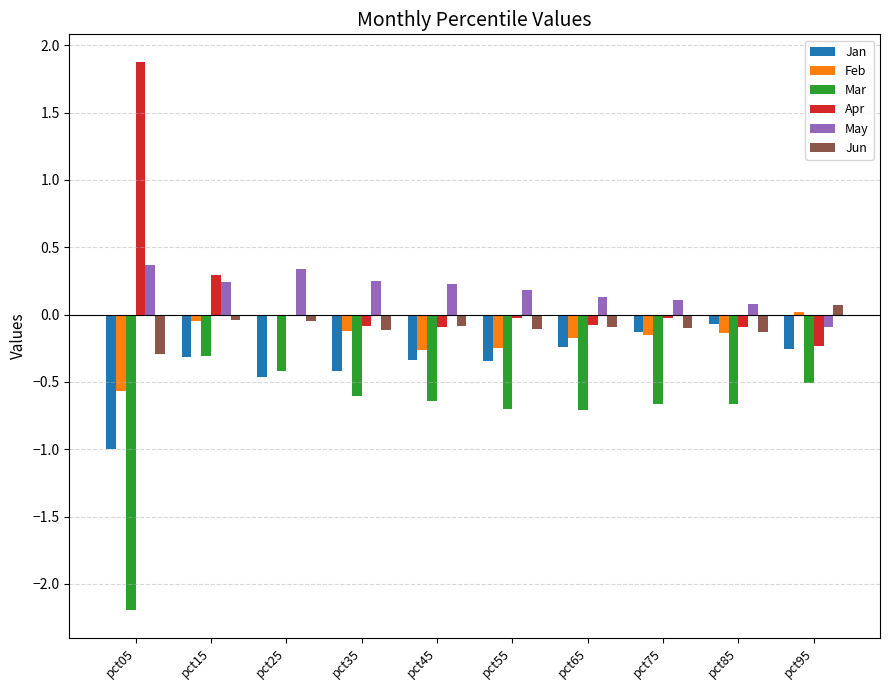

How many groups of bars are there?

10